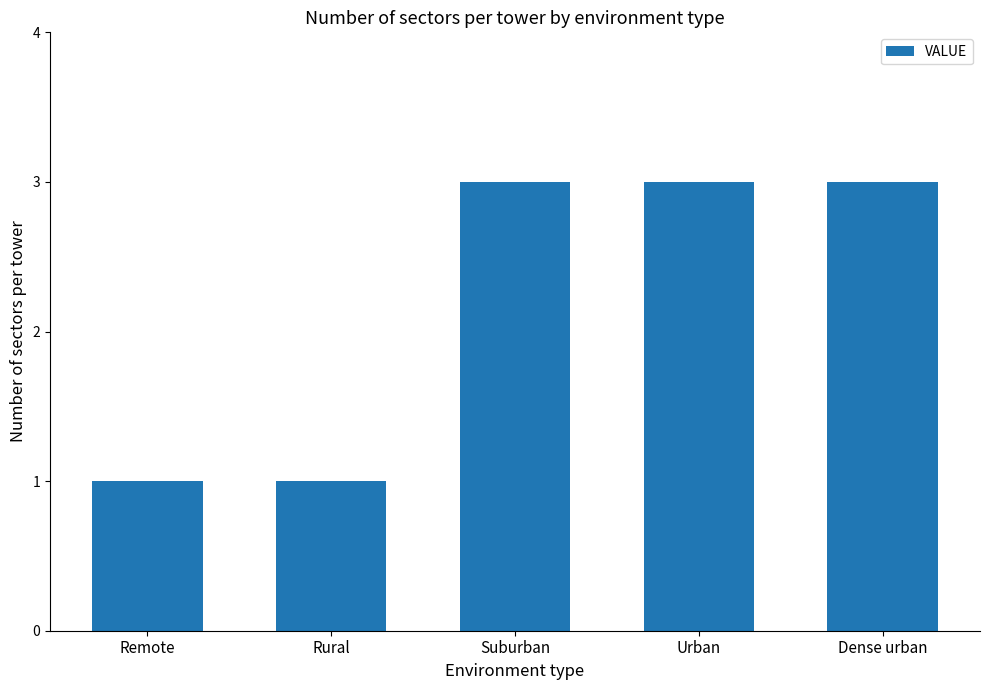

What is the value of the 4th bar from the left?

3